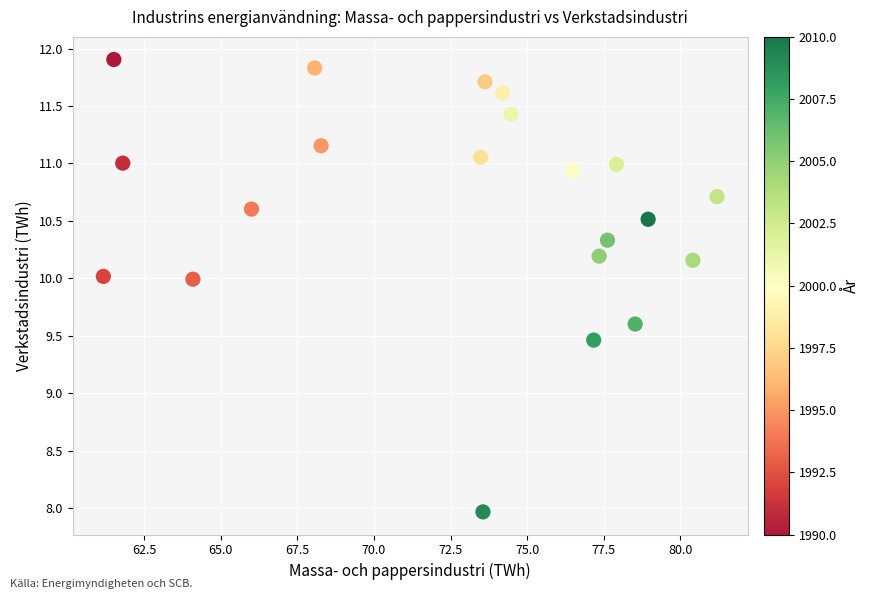

What Y value in the scatter plot is closest to 9?

9.5